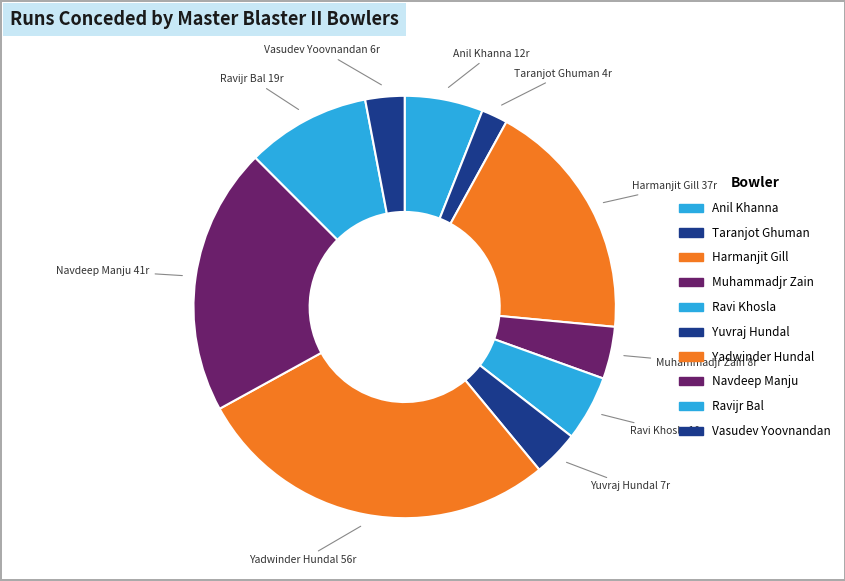

How many slices are in this pie chart?

10